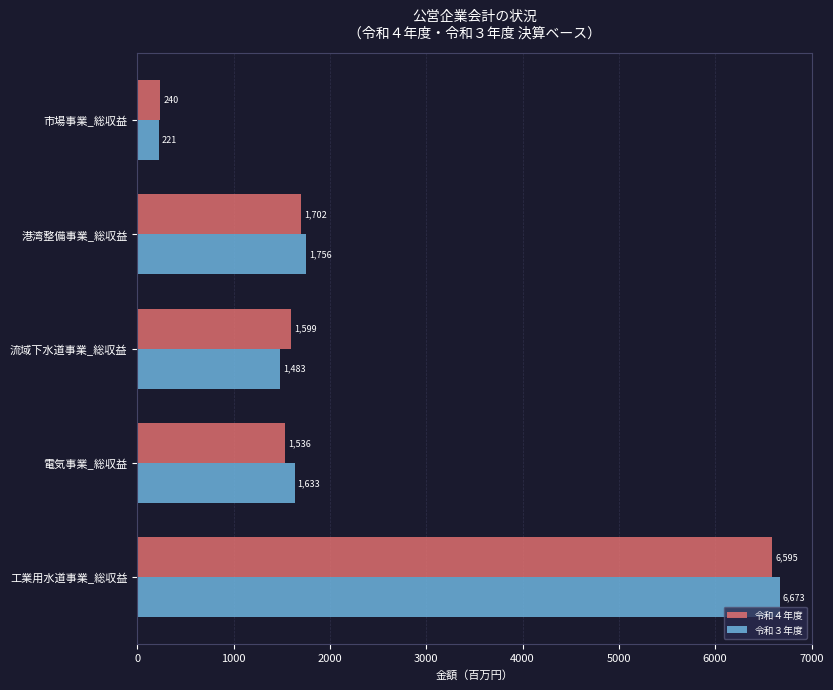

Rank the series by their average value, from highest to lowest.

令和３年度, 令和４年度